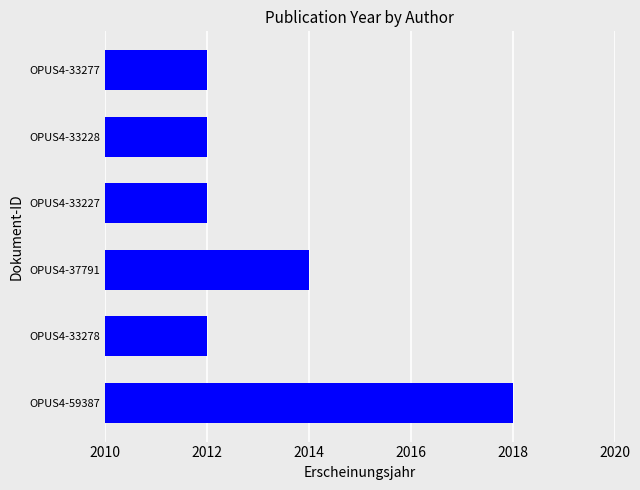

The chart shows a value of 2012 at OPUS4-33277. True or false?

True